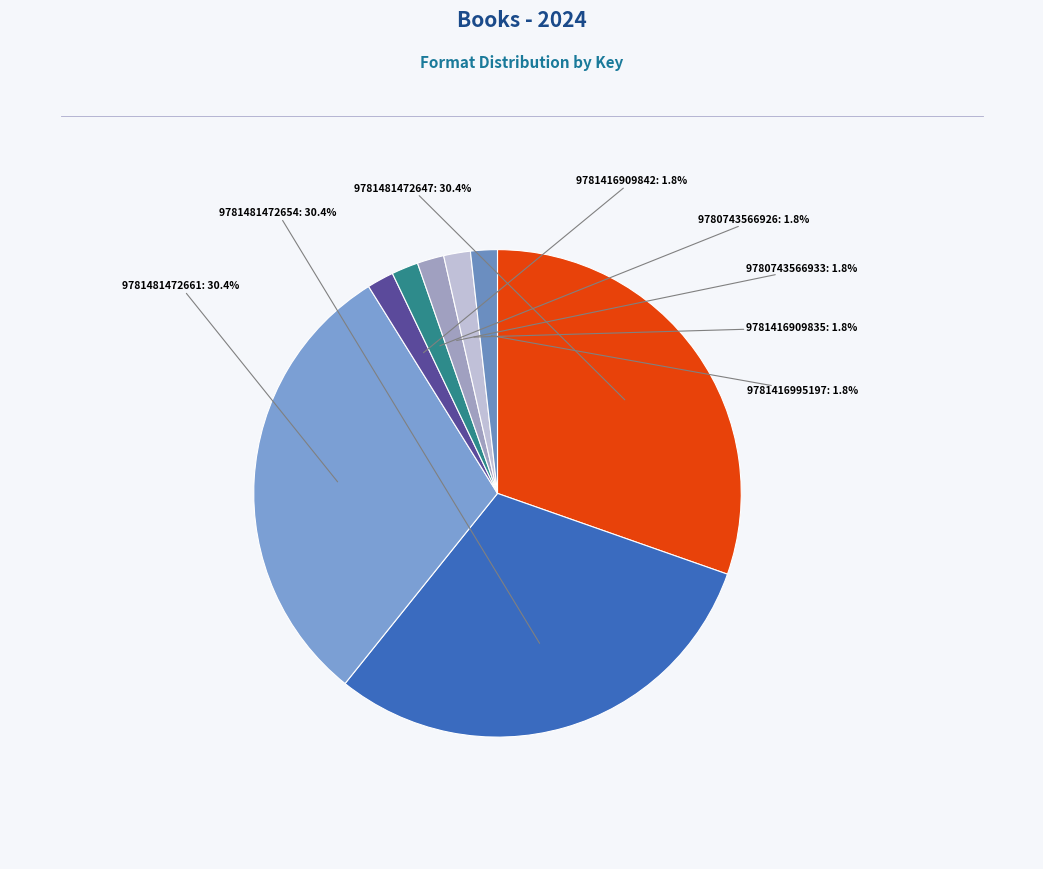

Which slice is the largest?

9781481472647